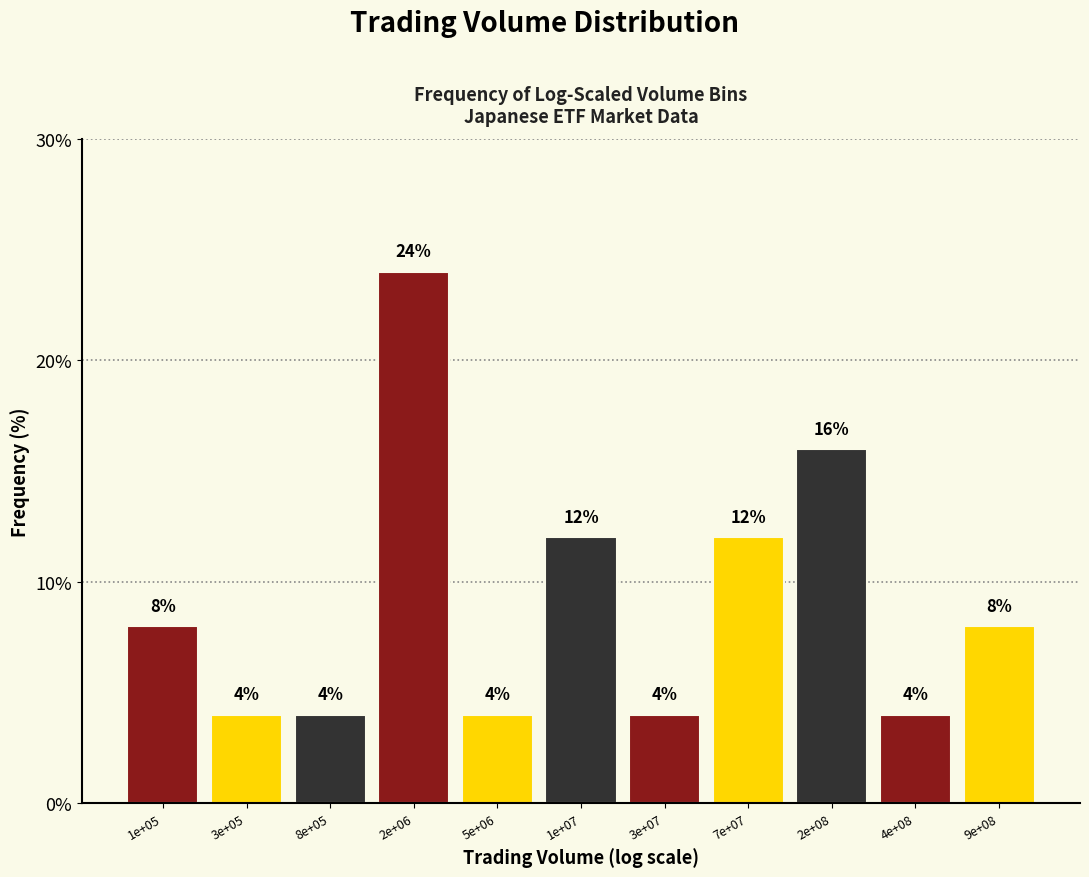

Reading right to left, what are all the values shown in this chart?

8	4	16	12	4	12	4	24	4	4	8